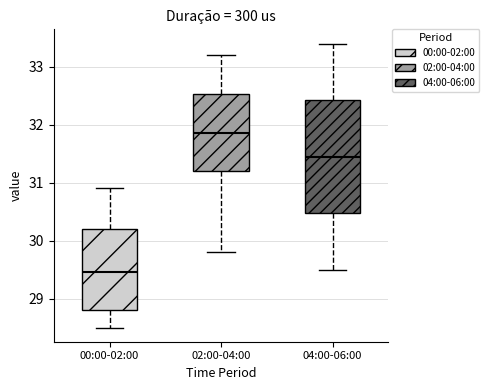

Reading left to right, transcribe this box plot: for each box, give where its median line is, the range the box spans, and where its two whiskers end, as read against the y-axis. The values are not printed on the chart, so give them approximately, as read against the axis.

00:00-02:00: median 29.5, box 28.8 to 30.2, whiskers 28.5 to 30.9
02:00-04:00: median 31.9, box 31.2 to 32.5, whiskers 29.8 to 33.2
04:00-06:00: median 31.5, box 30.5 to 32.4, whiskers 29.5 to 33.4